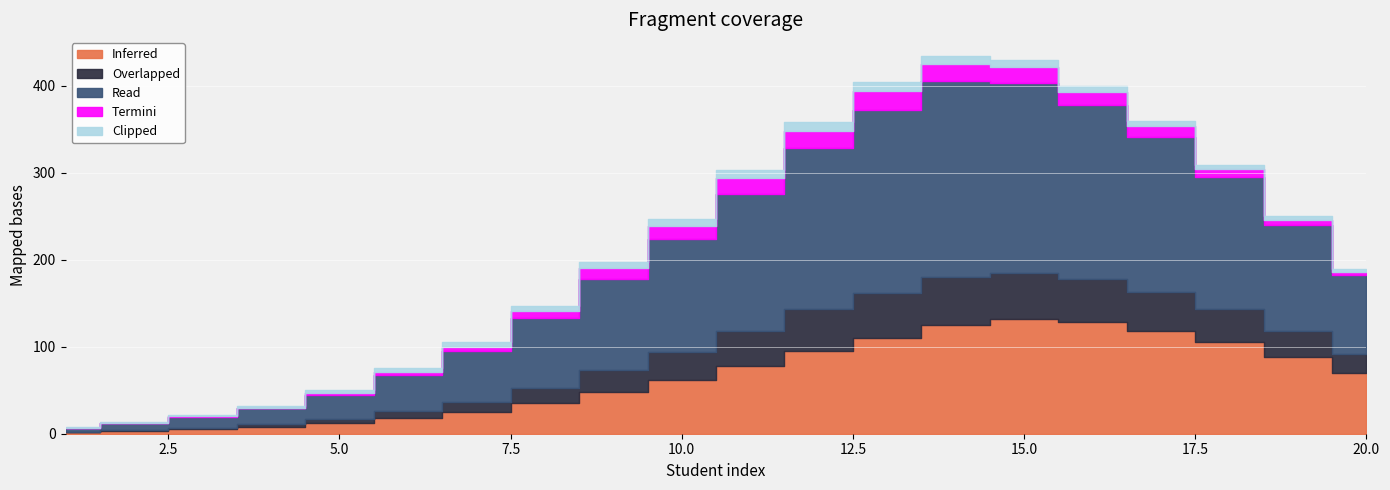

Which has a higher value, 9 or 19?

19